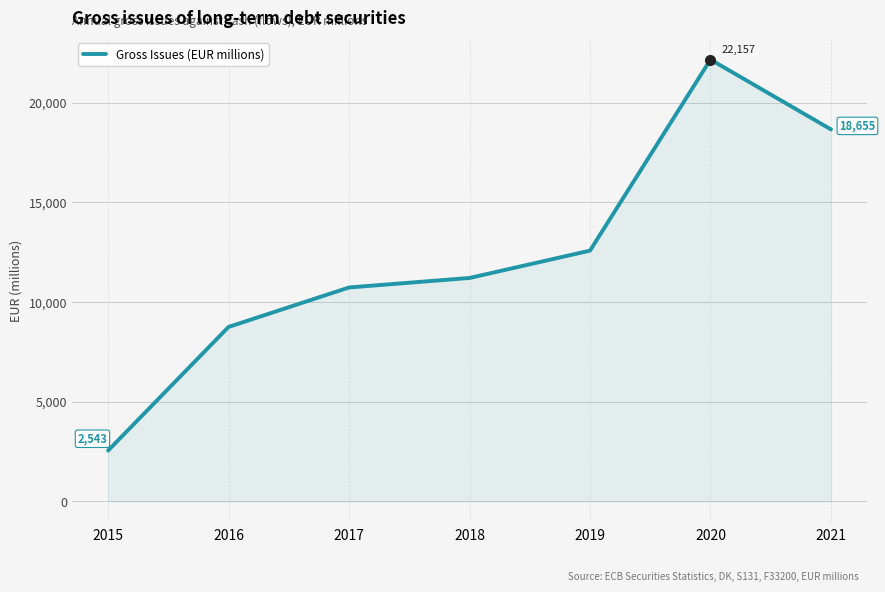

Reading left to right, extract all data points from this chart.

2543.4	8746.5	10725.7	11202.7	12574.1	22157.1	18655.1